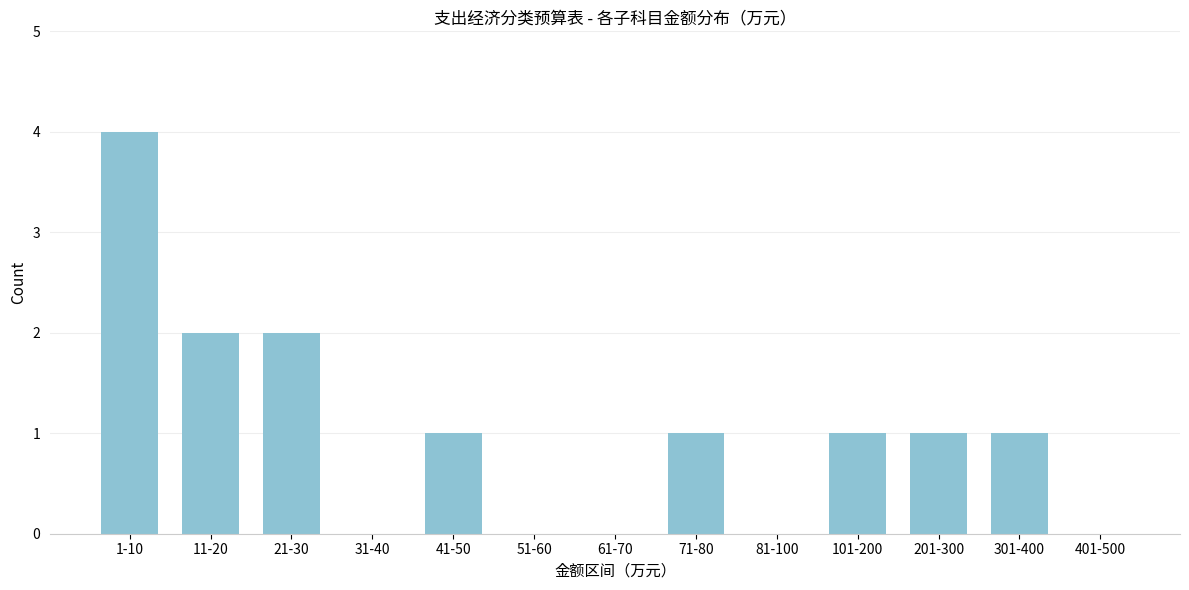

Reading left to right, transcribe all the data shown in this chart.

1-10=4	11-20=2	21-30=2	31-40=0	41-50=1	51-60=0	61-70=0	71-80=1	81-100=0	101-200=1	201-300=1	301-400=1	401-500=0